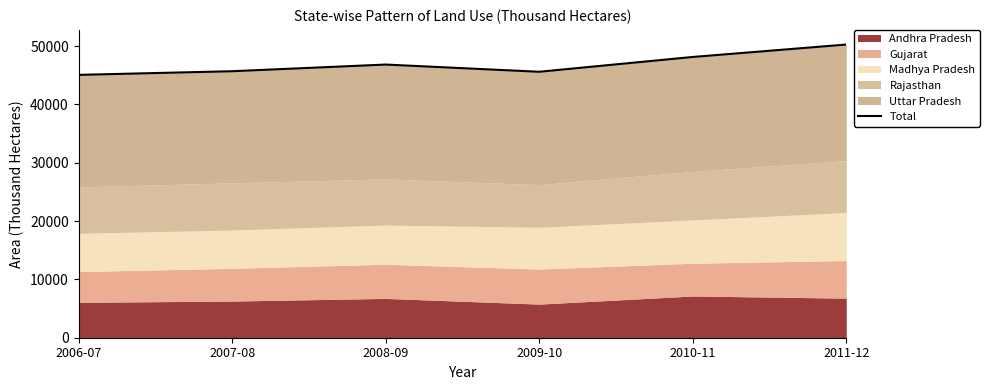

Which has a higher value, 2009-10 or 2007-08?

2007-08